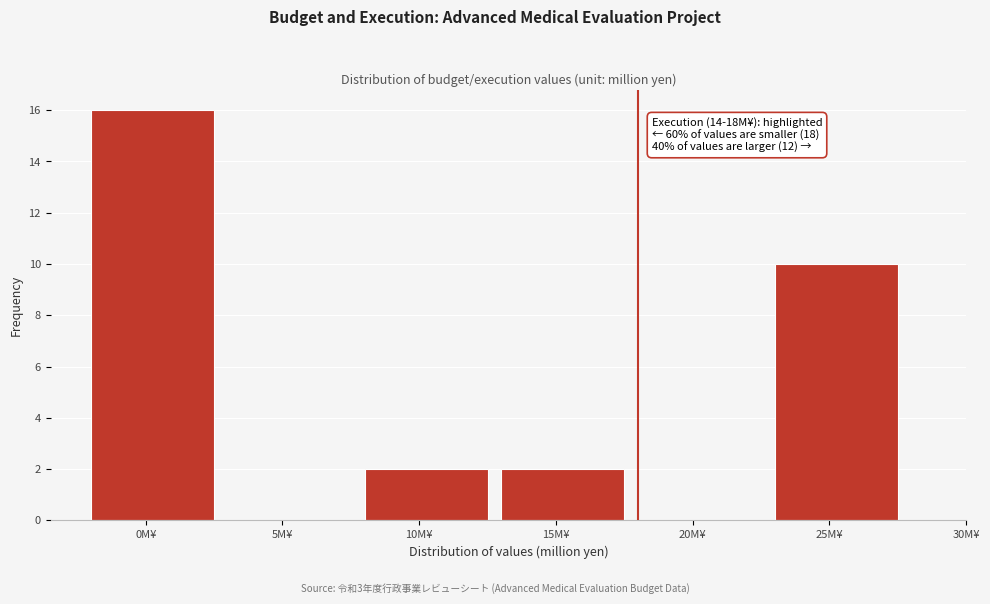

Reading right to left, transcribe all the data shown in this chart.

25M¥=10	20M¥=0	15M¥=2	10M¥=2	5M¥=0	0M¥=16